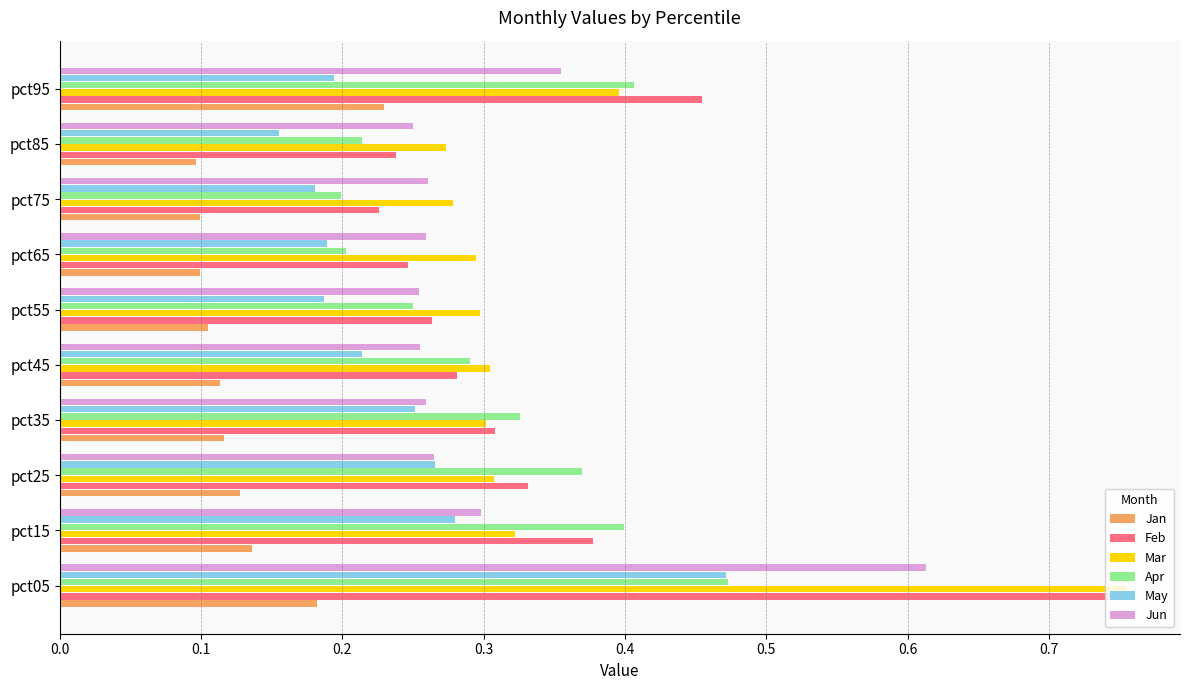

Which series has the largest range (max minus min)?

Feb